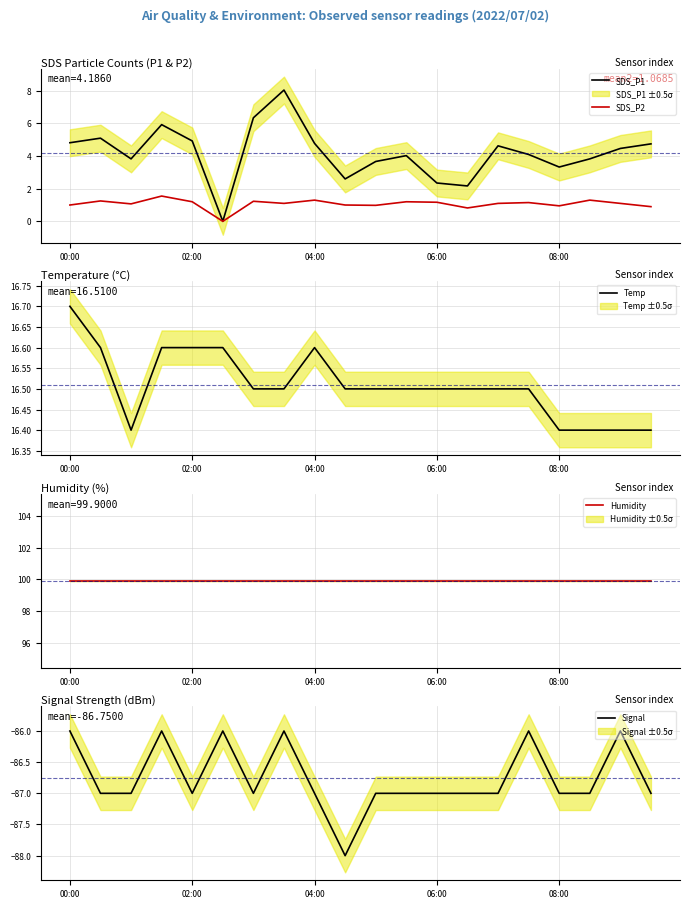

What is the difference between the maximum and minimum values in the SDS_P2 series?

1.6